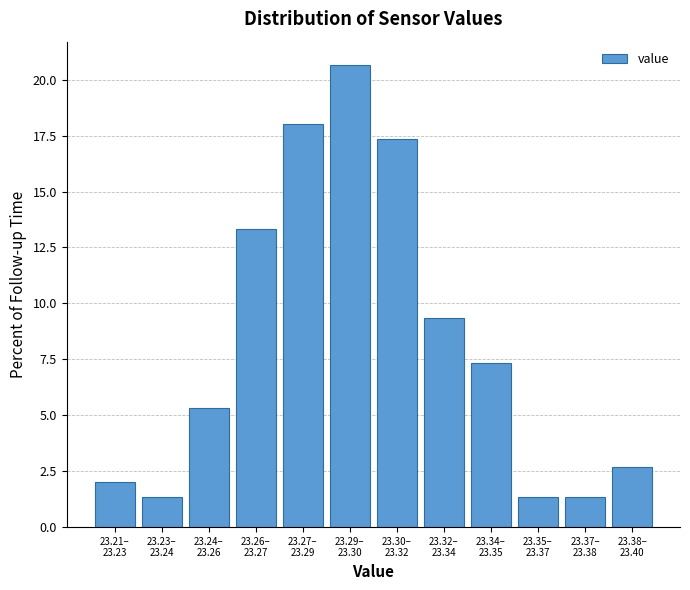

Reading left to right, transcribe all the data shown in this chart.

2.0	1.3	5.3	13.3	18.0	20.7	17.3	9.3	7.3	1.3	1.3	2.7